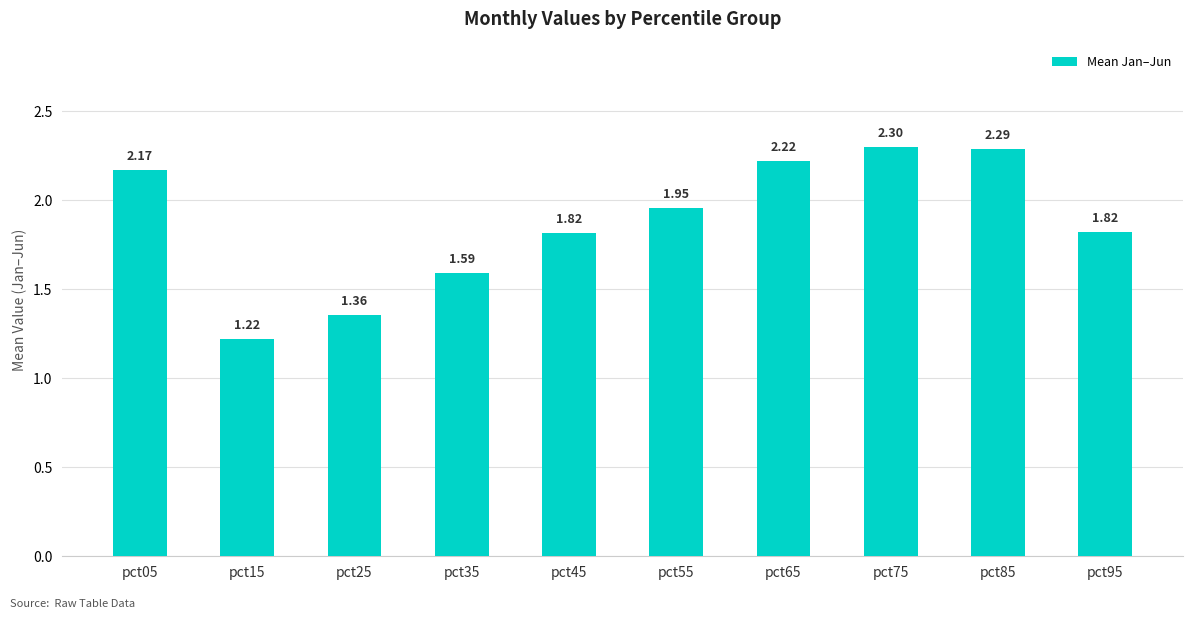

What is the difference between the second highest and minimum values?

1.1